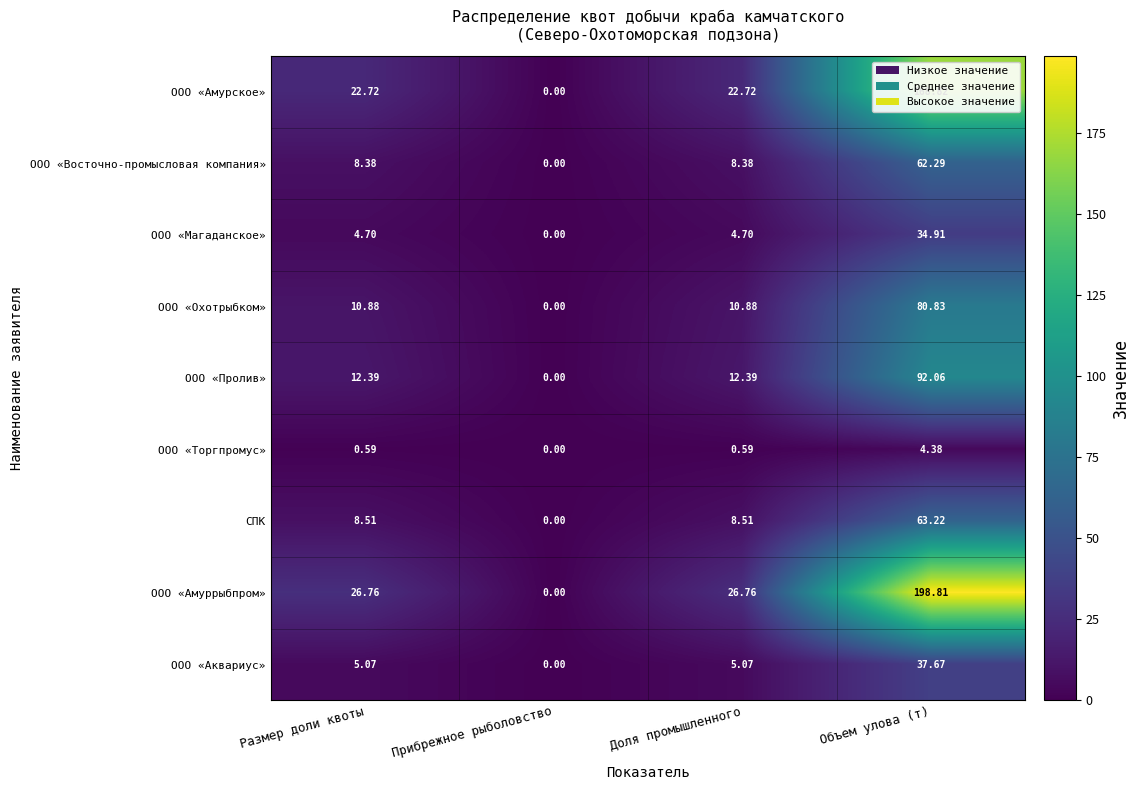

List the series in order of their peak value, highest first.

ООО «Амуррыбпром», ООО «Амурское», ООО «Пролив», ООО «Охотрыбком», СПК, ООО «Восточно-промысловая компания», ООО «Аквариус», ООО «Магаданское», ООО «Торгпромус»